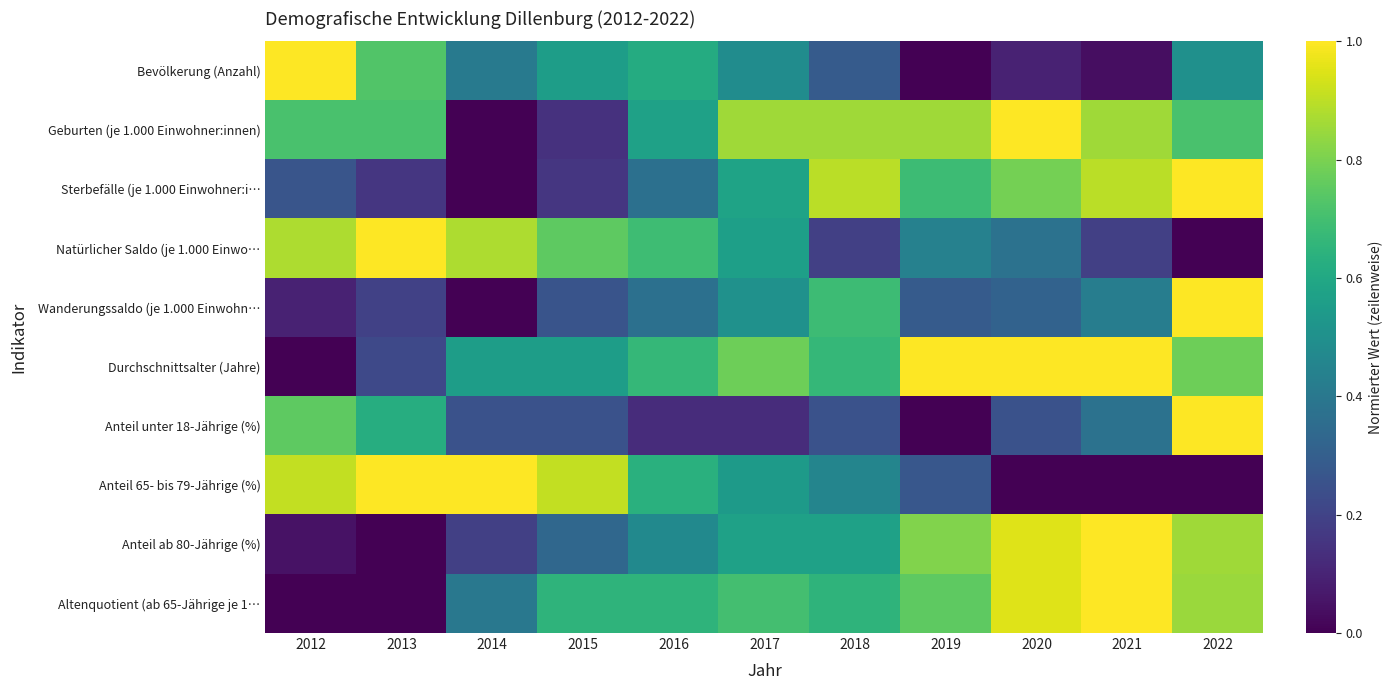

At which category is the sum across all series the highest?

2022